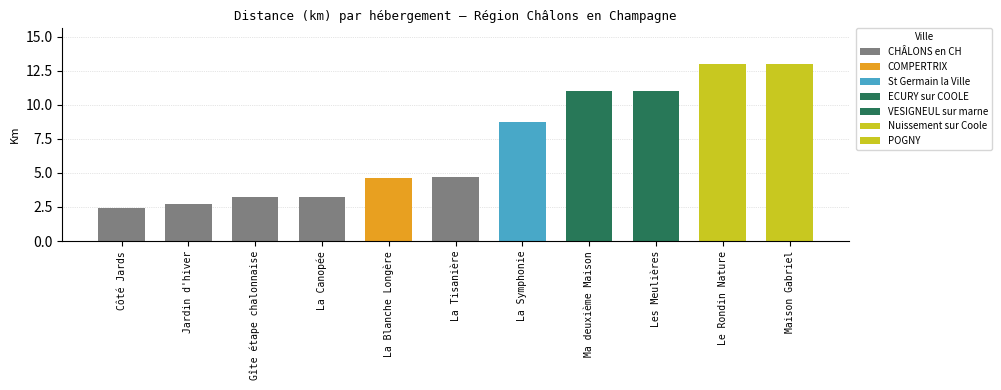

Rank the categories by value from lowest to highest.

Côté Jards, Jardin d'hiver, Gîte étape chalonnaise, La Canopée, La Blanche Longère, La Tisanière, La Symphonie, Ma deuxième Maison, Les Meulières, Le Rondin Nature, Maison Gabriel